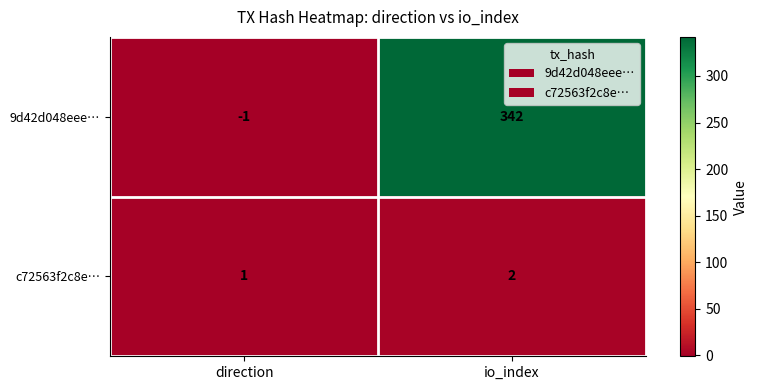

Reading left to right, list all the values displayed in this chart.

9d42d048eee…: direction=-1	io_index=342
c72563f2c8e…: direction=1	io_index=2